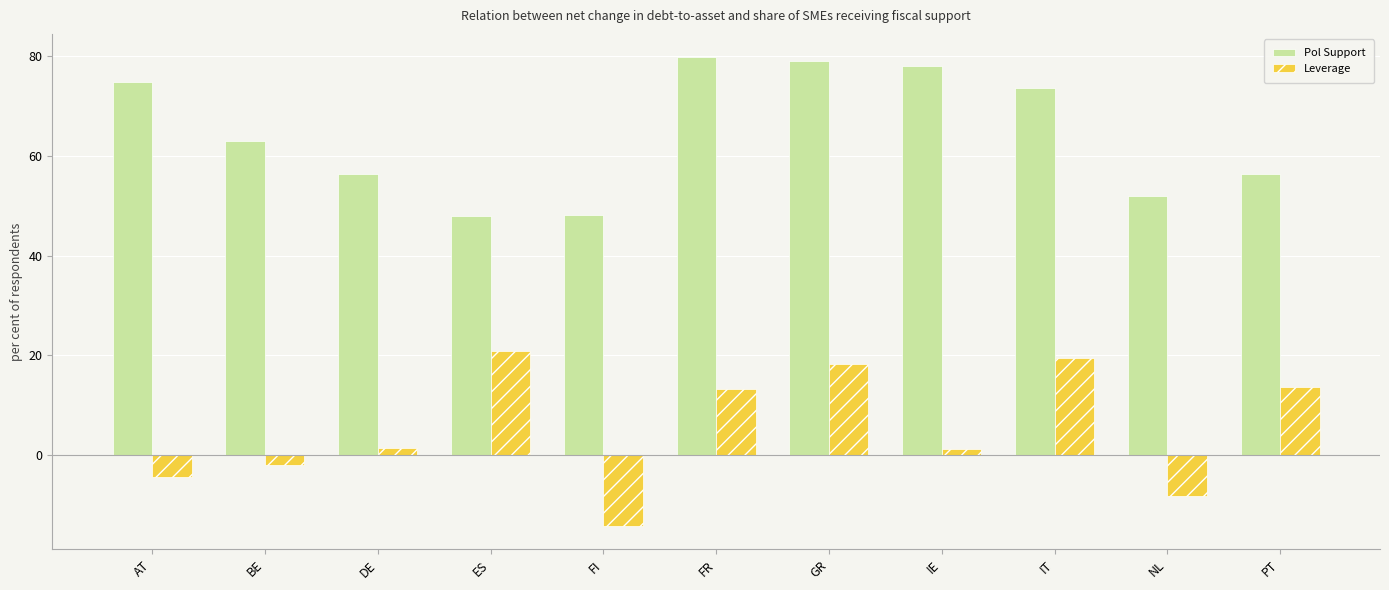

The value of Leverage at ES is 20.9. True or false?

True